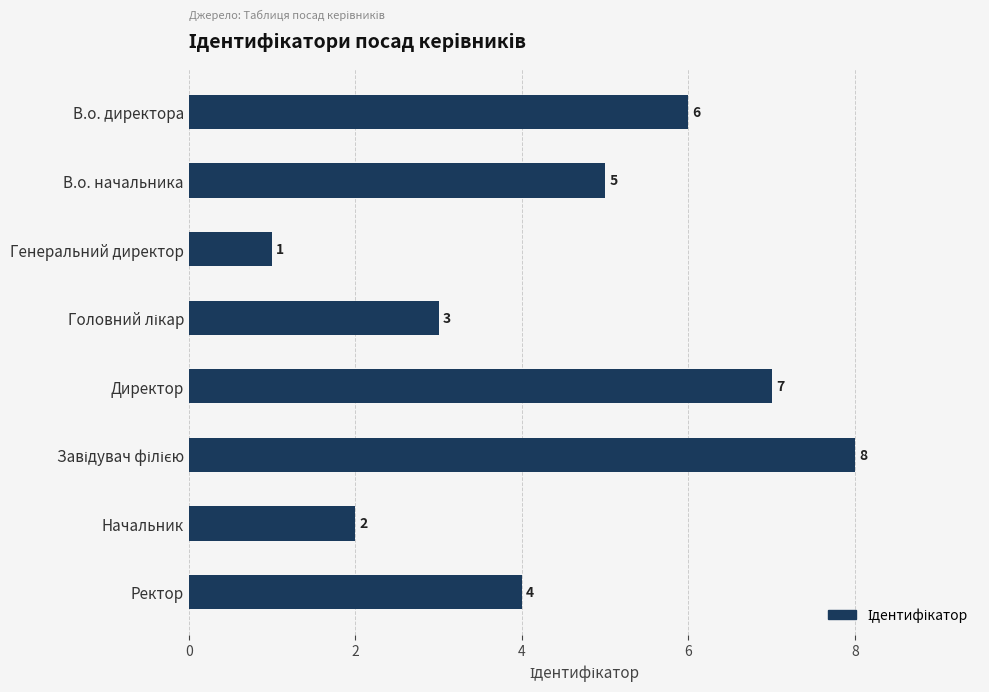

Is it true that the value at В.о. директора is 10?

False